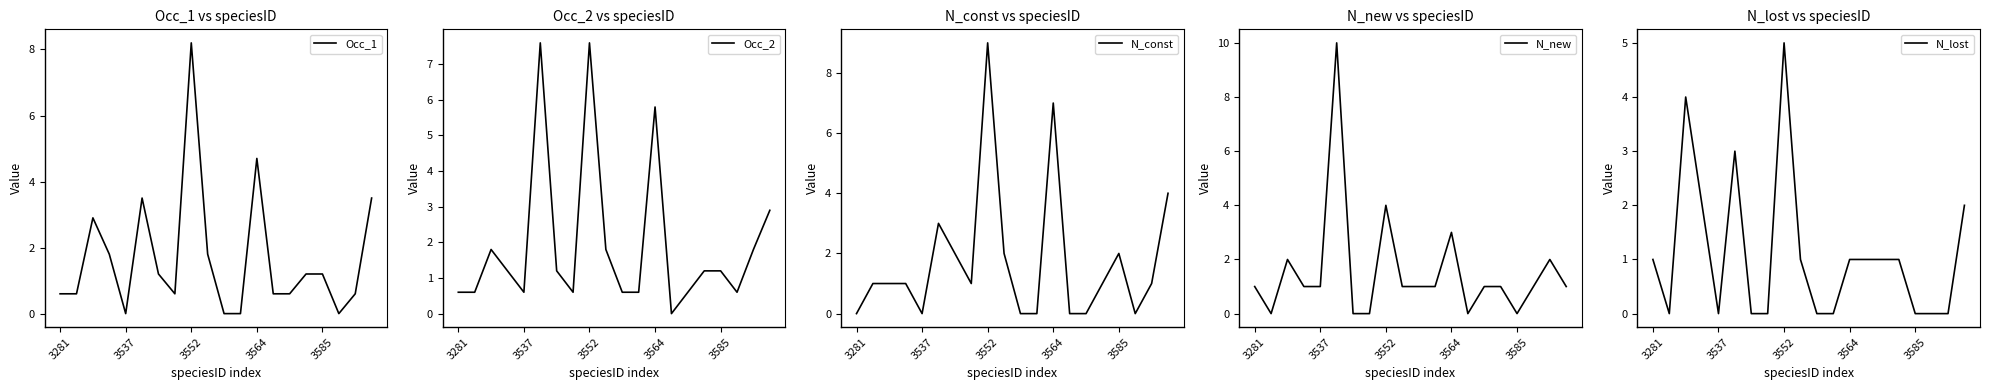

How many lines are shown in the chart?

5